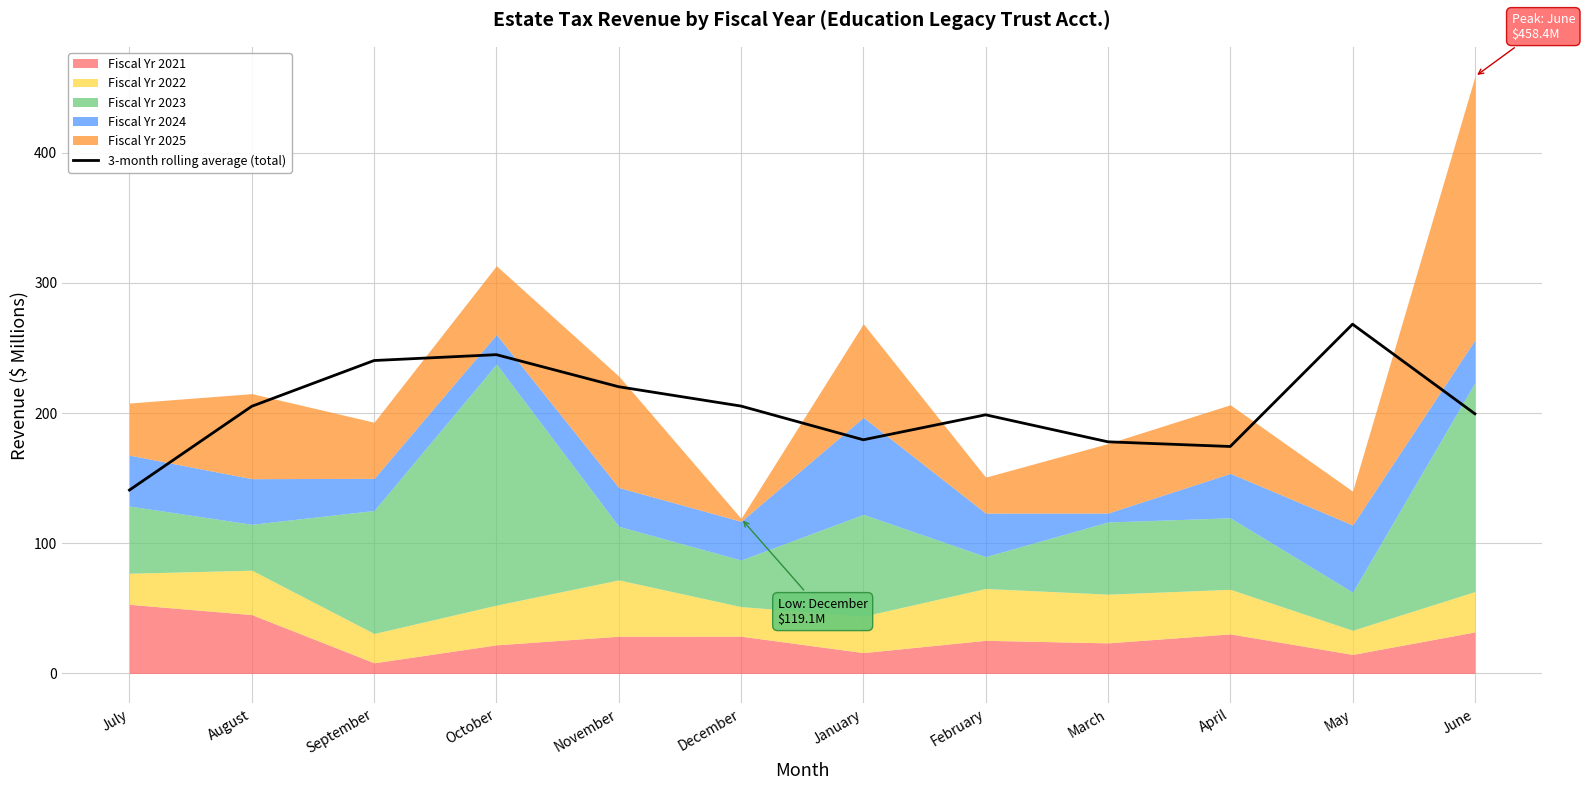

Reading right to left, extract all data points from this chart.

June=199.5	May=268.3	April=174.4	March=177.9	February=198.7	January=179.5	December=205.4	November=220.2	October=244.9	September=240.4	August=205.2	July=140.9